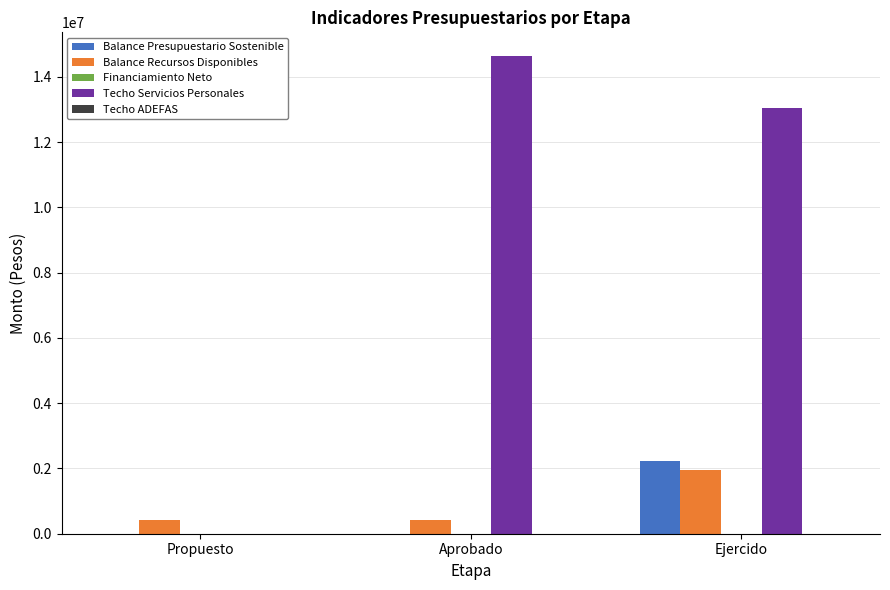

What is the sum of the Balance Recursos Disponibles values at Propuesto and Aprobado?

834520.0